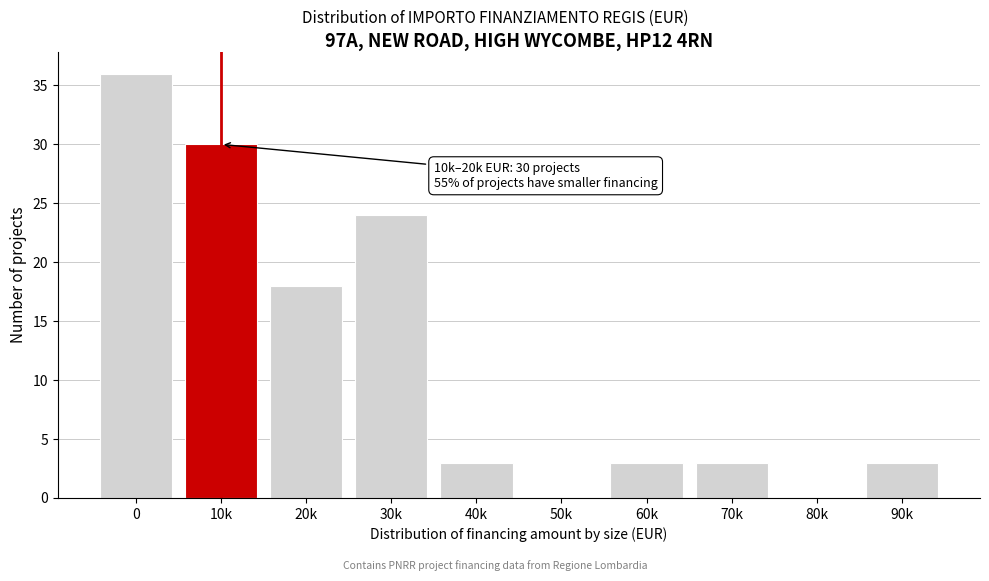

Reading left to right, list all the values displayed in this chart.

0=36	10k=30	20k=18	30k=24	40k=3	50k=0	60k=3	70k=3	80k=0	90k=3